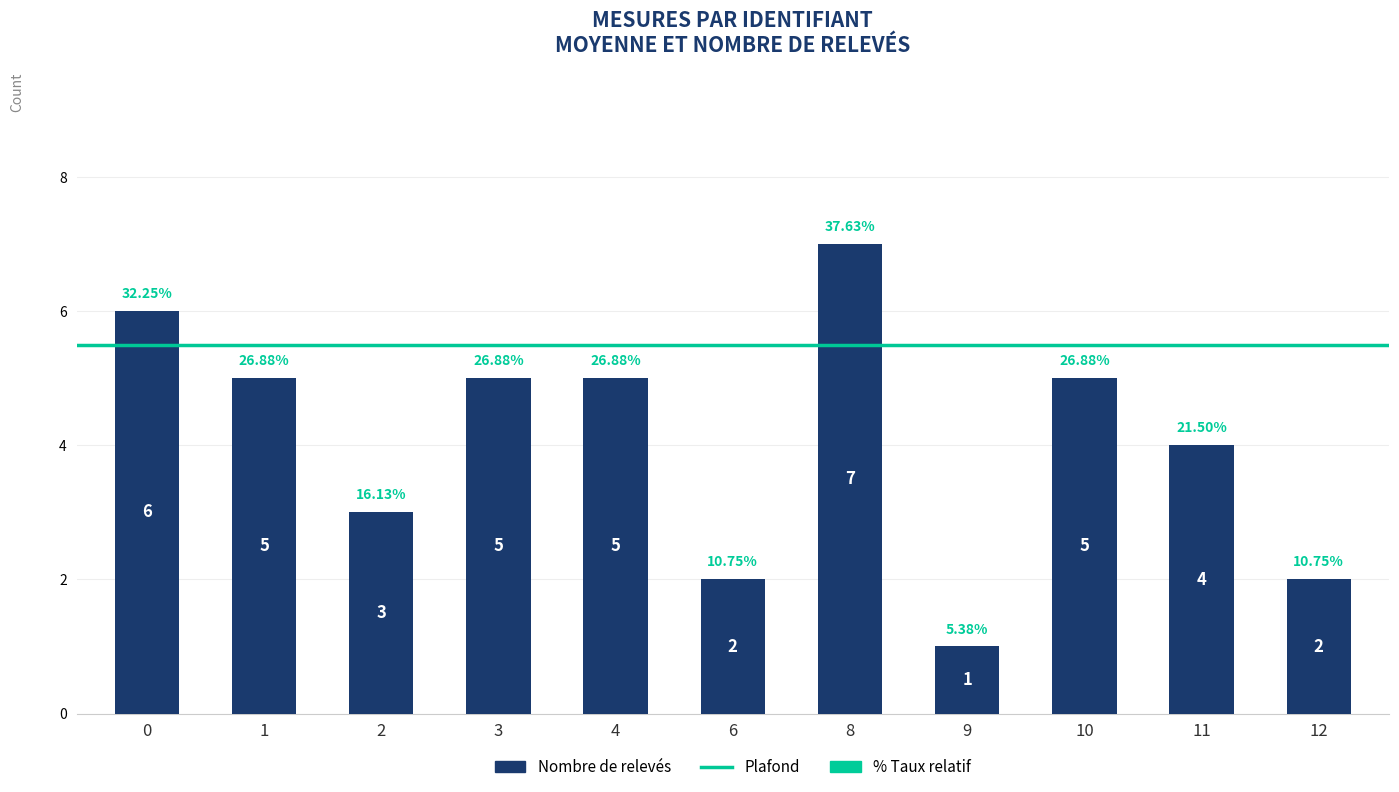

Count the number of data series in this chart.

1